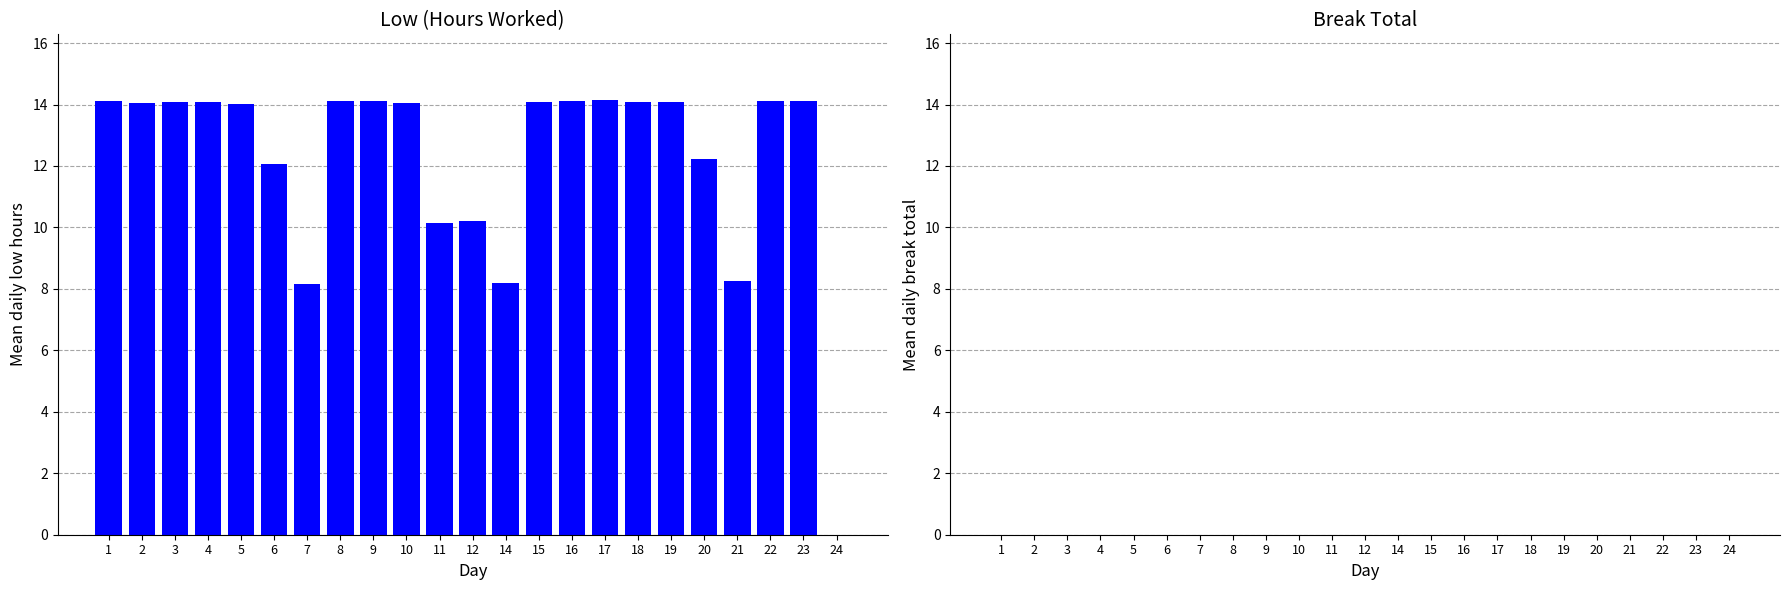

What is the greatest value displayed?

14.2